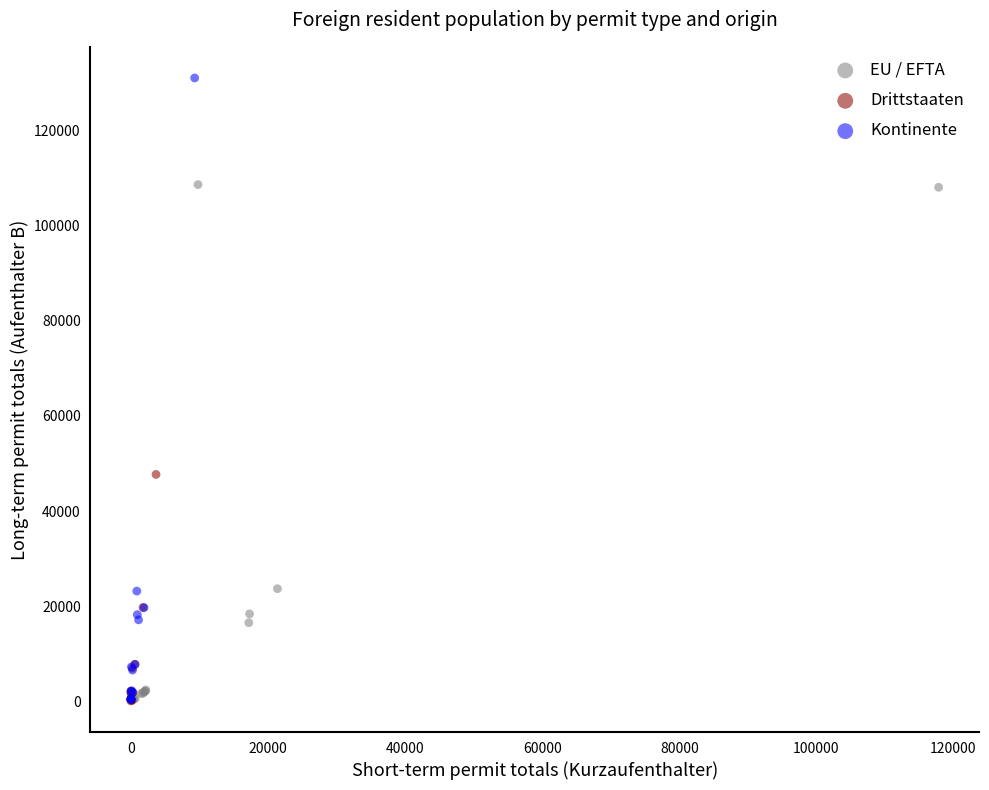

Which series contains the highest Y value?

Kontinente